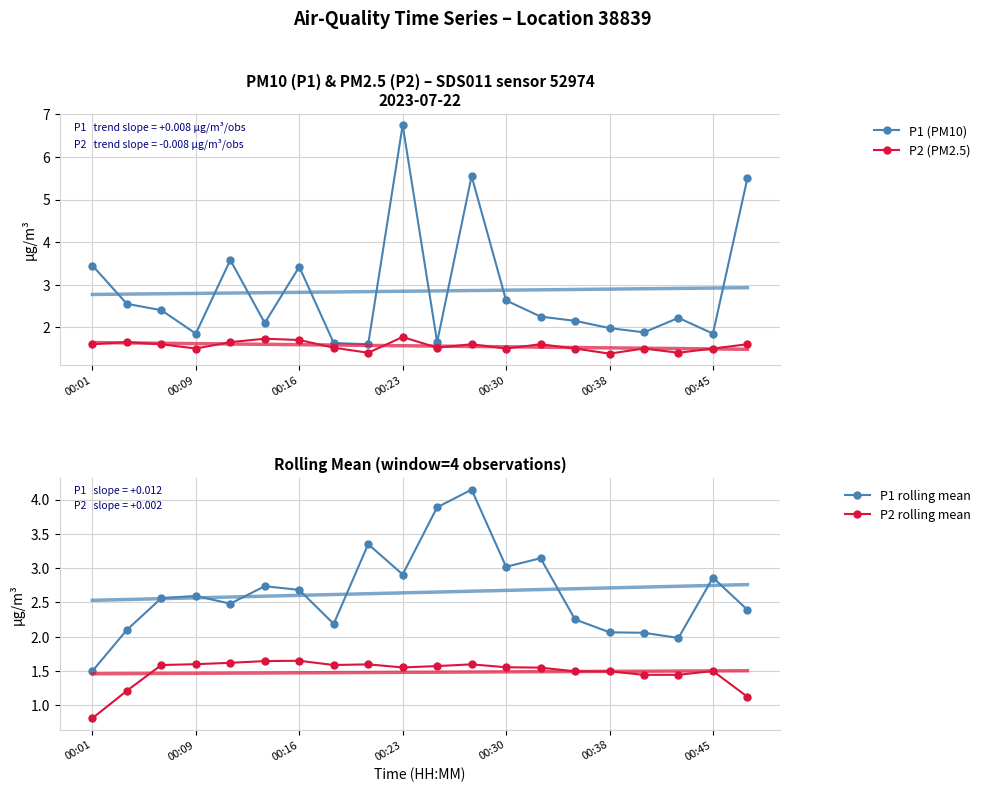

True or false: P1 (PM10) and P2 (PM2.5) intersect in this chart.

False